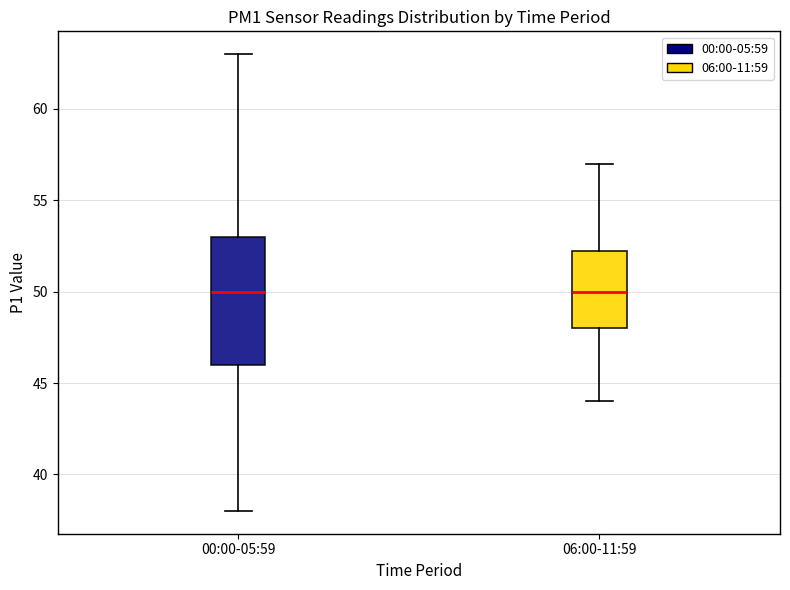

Reading left to right, transcribe this box plot: for each box, give where its median line is, the range the box spans, and where its two whiskers end, as read against the y-axis. The values are not printed on the chart, so give them approximately, as read against the axis.

00:00-05:59: median 50.0, box 46.0 to 53.0, whiskers 38.0 to 63.0
06:00-11:59: median 50.0, box 48.0 to 52.5, whiskers 44.0 to 57.0